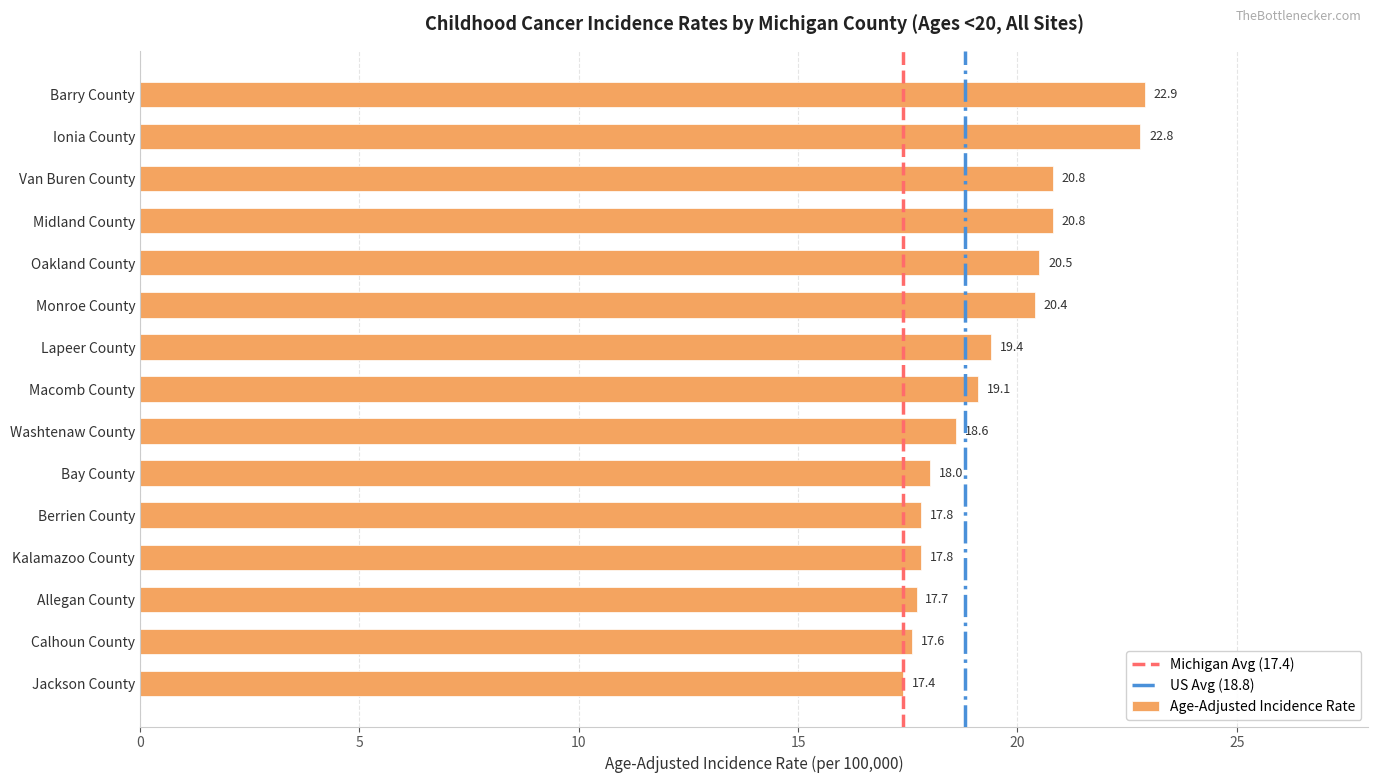

Reading top to bottom, extract all data points from this chart.

Barry County=22.9	Ionia County=22.8	Van Buren County=20.8	Midland County=20.8	Oakland County=20.5	Monroe County=20.4	Lapeer County=19.4	Macomb County=19.1	Washtenaw County=18.6	Bay County=18.0	Berrien County=17.8	Kalamazoo County=17.8	Allegan County=17.7	Calhoun County=17.6	Jackson County=17.4